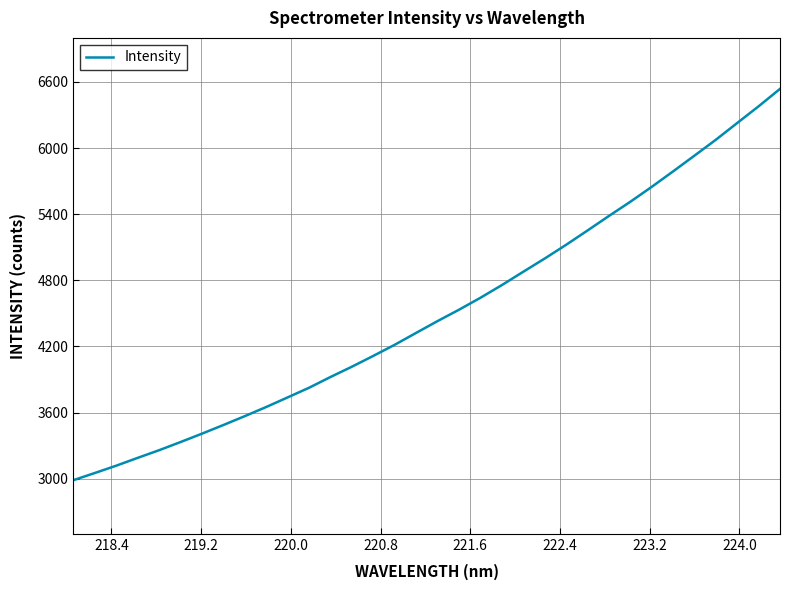

What is the difference between the maximum and minimum values?

3551.3